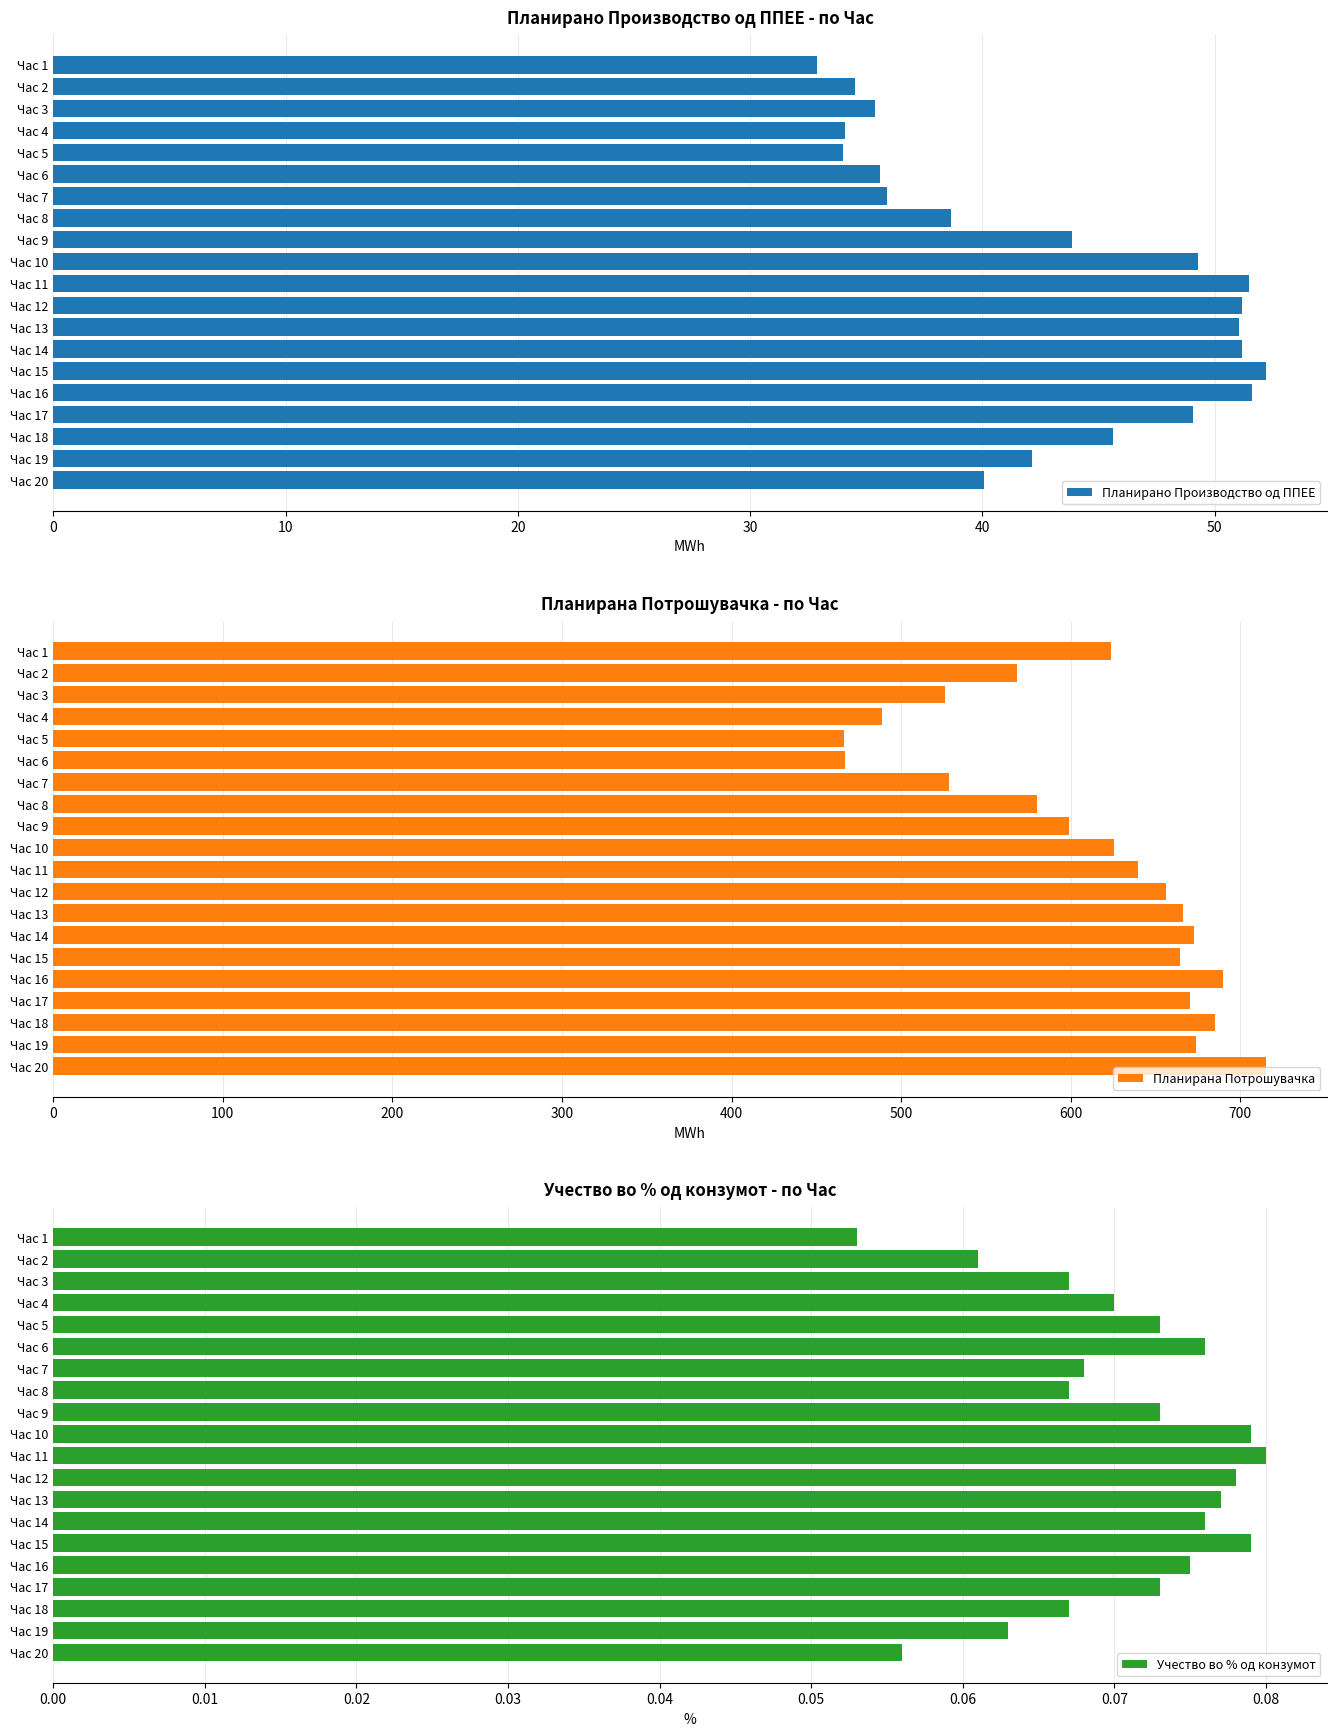

Reading left to right, list all the values displayed in this chart.

Планирано Производство од ППЕЕ: 32.9	34.5	35.4	34.1	34.0	35.6	35.9	38.7	43.9	49.3	51.5	51.2	51.0	51.2	52.2	51.6	49.1	45.6	42.1	40.1
Планирана Потрошувачка: 624.0	568.2	525.8	488.8	466.6	467.1	528.4	580.4	598.8	625.3	639.9	656.5	666.1	672.8	664.3	689.7	670.3	685.3	673.8	715.2
Учество во % од конзумот: 0.1	0.1	0.1	0.1	0.1	0.1	0.1	0.1	0.1	0.1	0.1	0.1	0.1	0.1	0.1	0.1	0.1	0.1	0.1	0.1